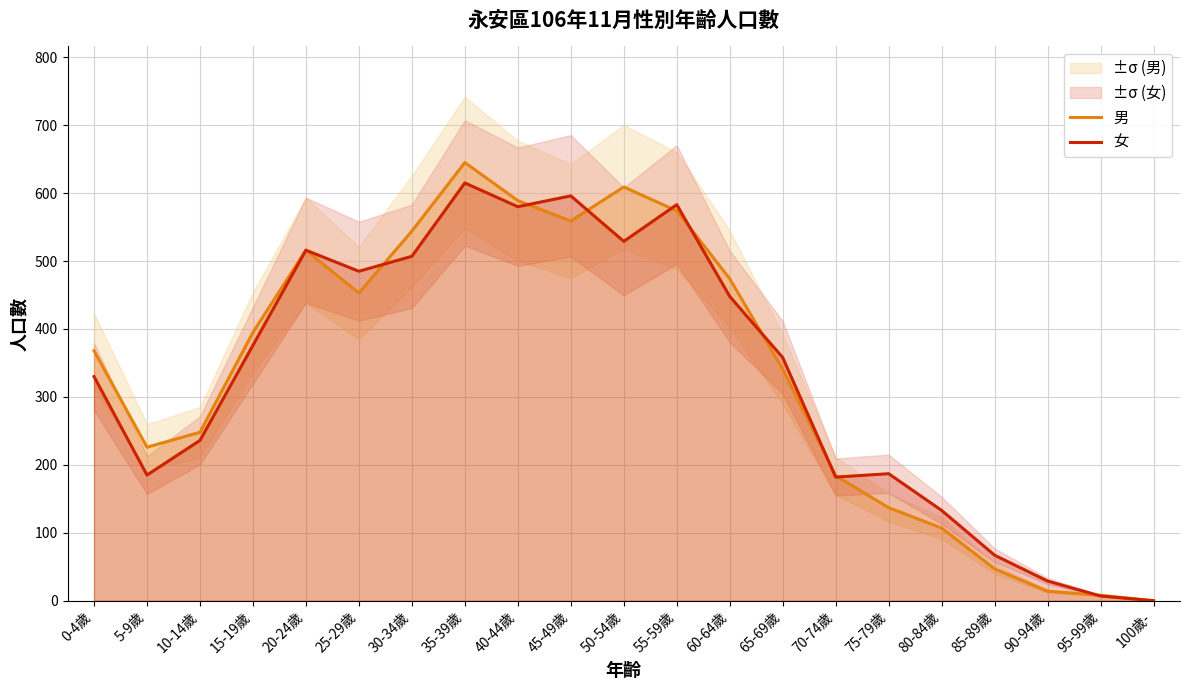

In 男, how many points are higher than both neighbors (excluding endpoints)?

3